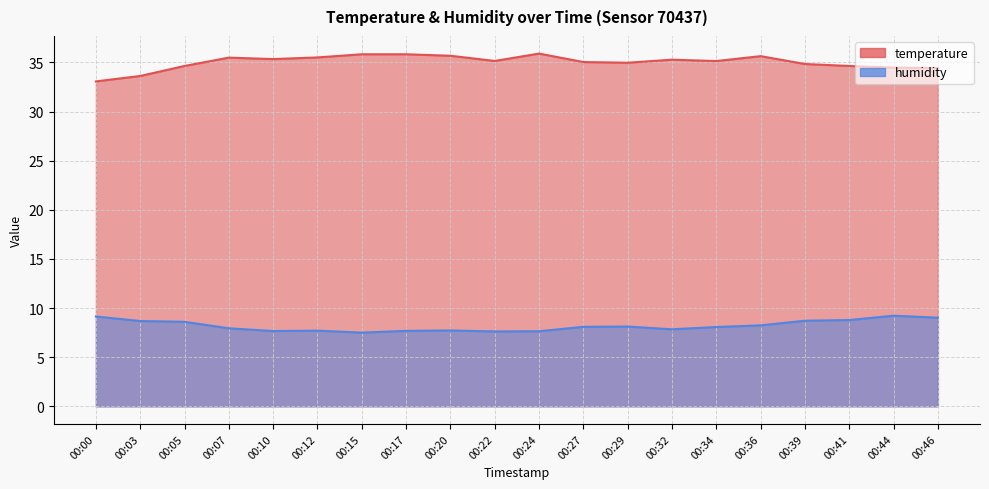

What are all the series names shown in the legend?

temperature, humidity